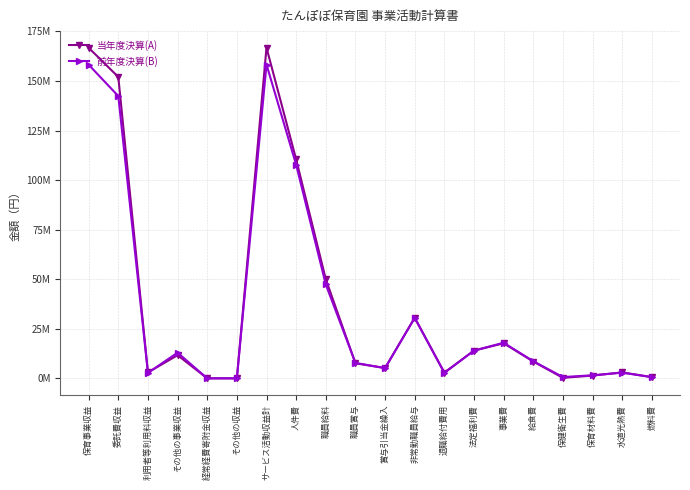

What are all the series names shown in the legend?

当年度決算(A), 前年度決算(B)